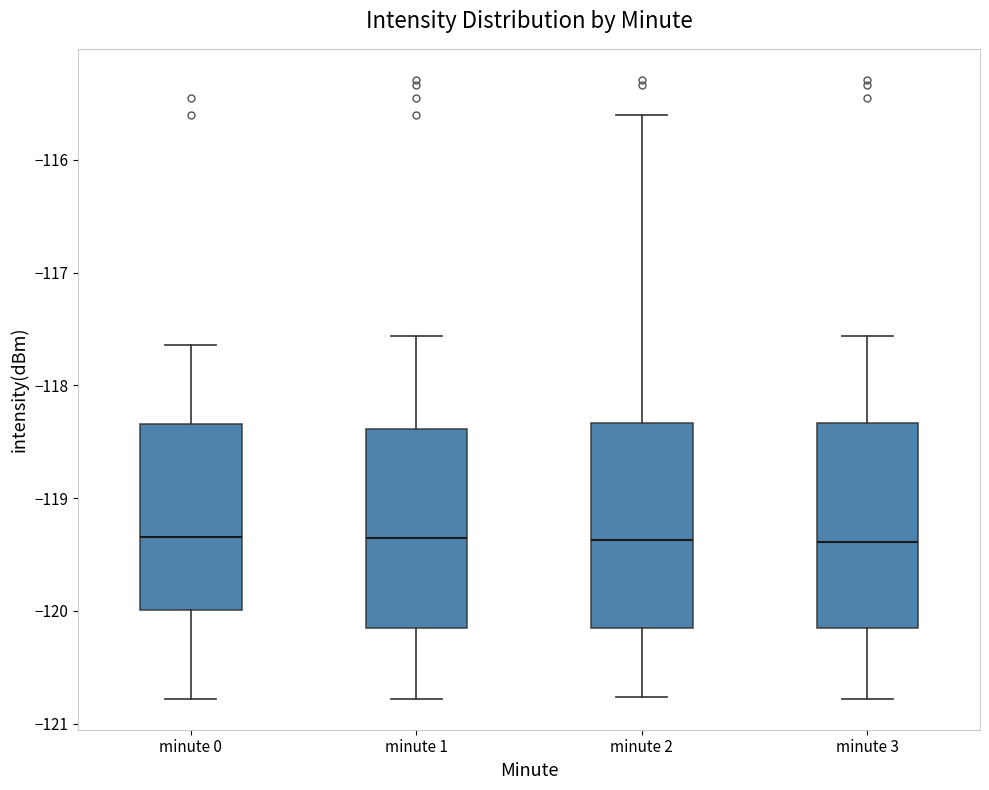

Where is the upper edge of the box for minute 3 on the y-axis? The values are not printed on the chart, so give them approximately, as read against the axis.

-118.3